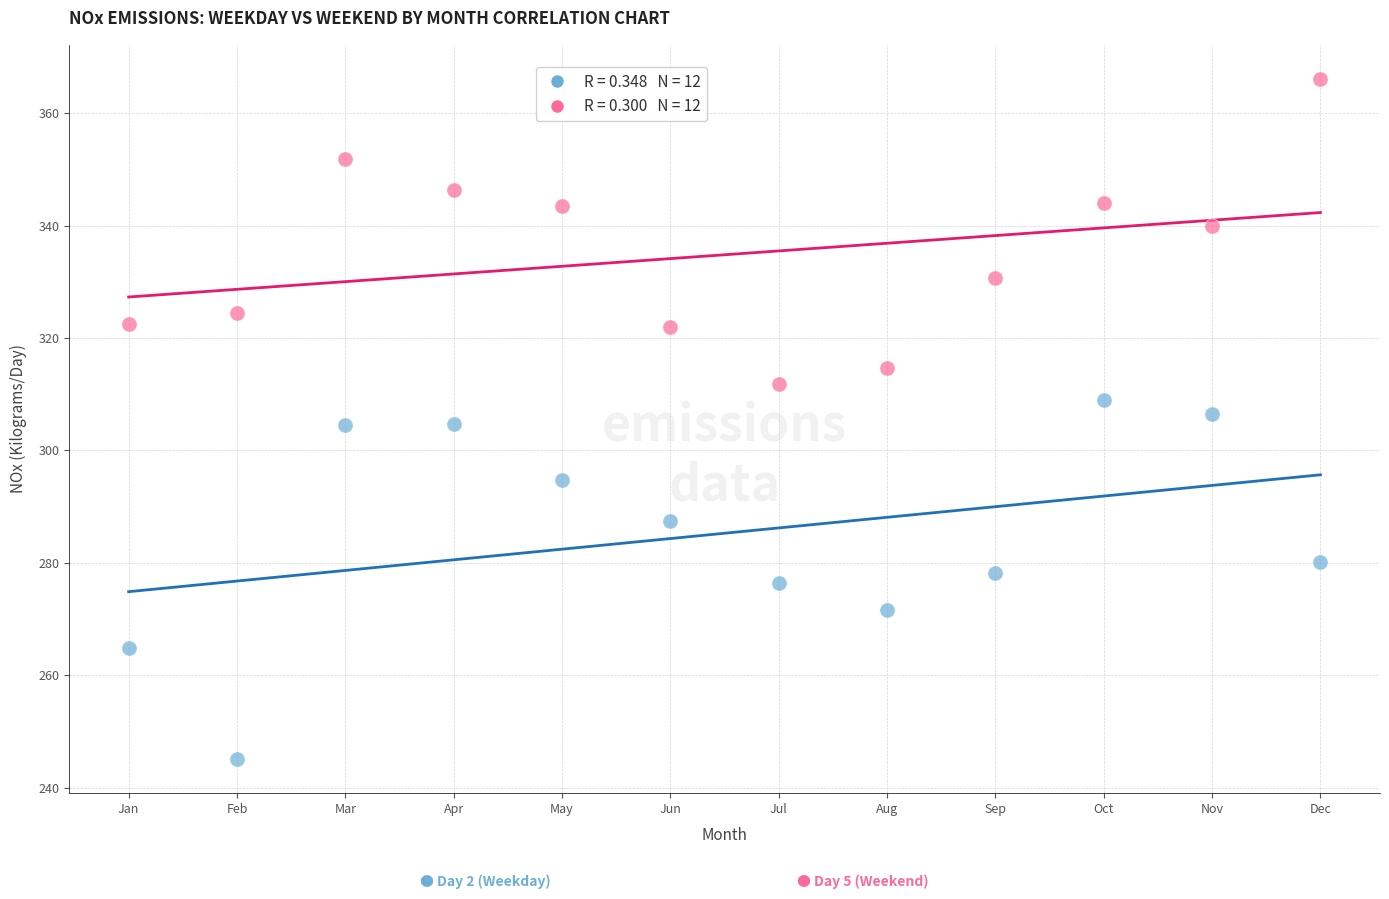

Across all data points, what is the range of X values (max minus min)?

11.0